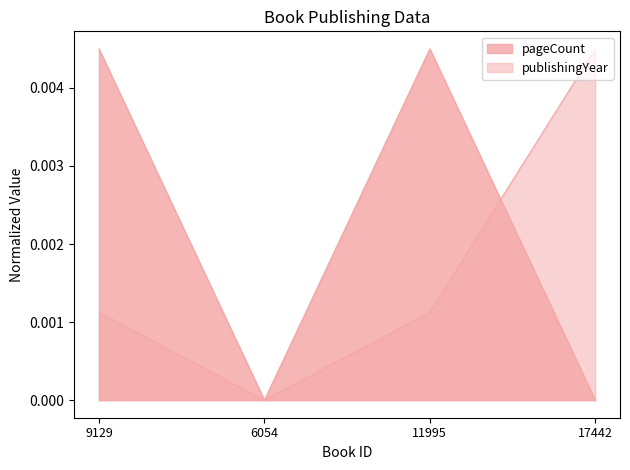

How many interior local valleys does the pageCount series have?

1